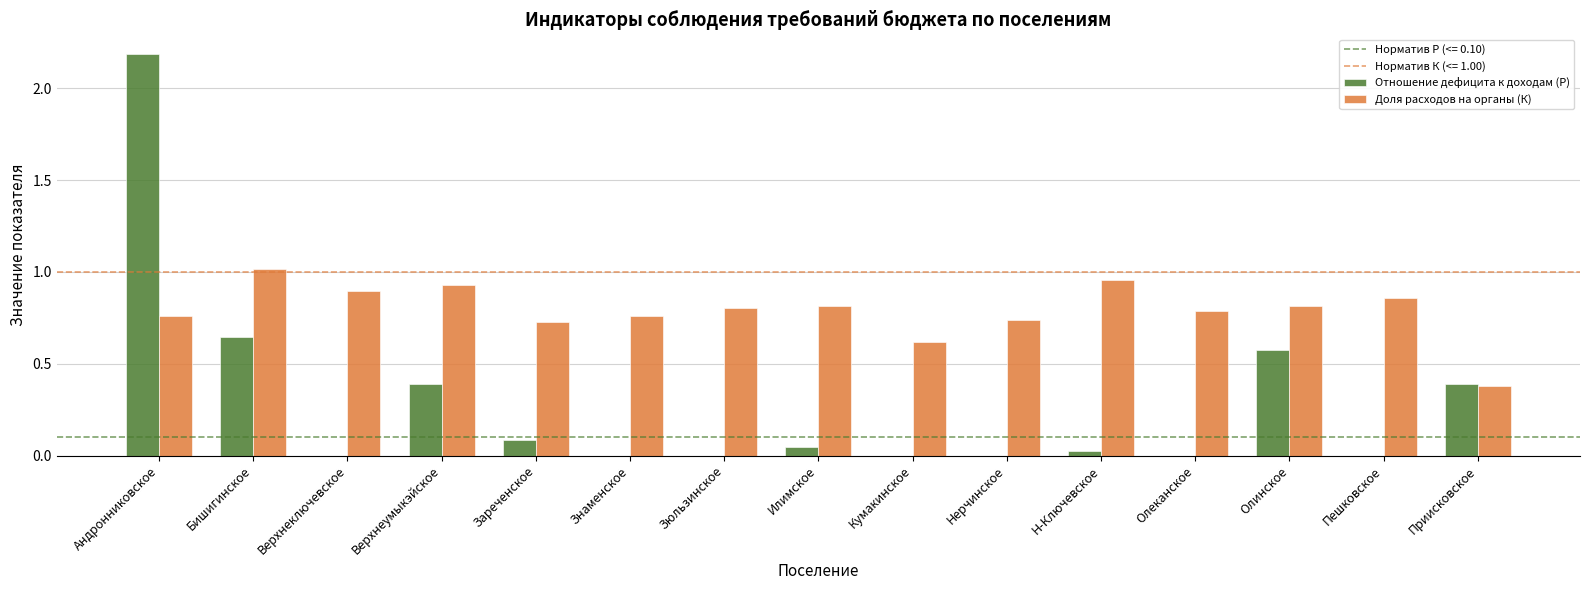

What is the maximum value shown in the chart?

2.2